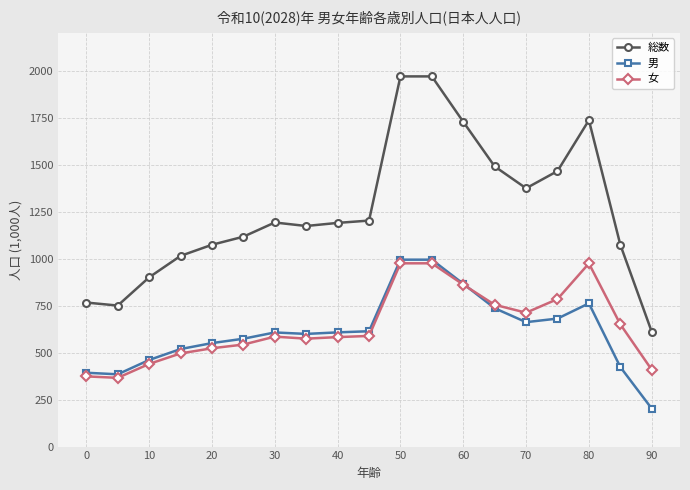

Which series has the largest total across all categories?

総数